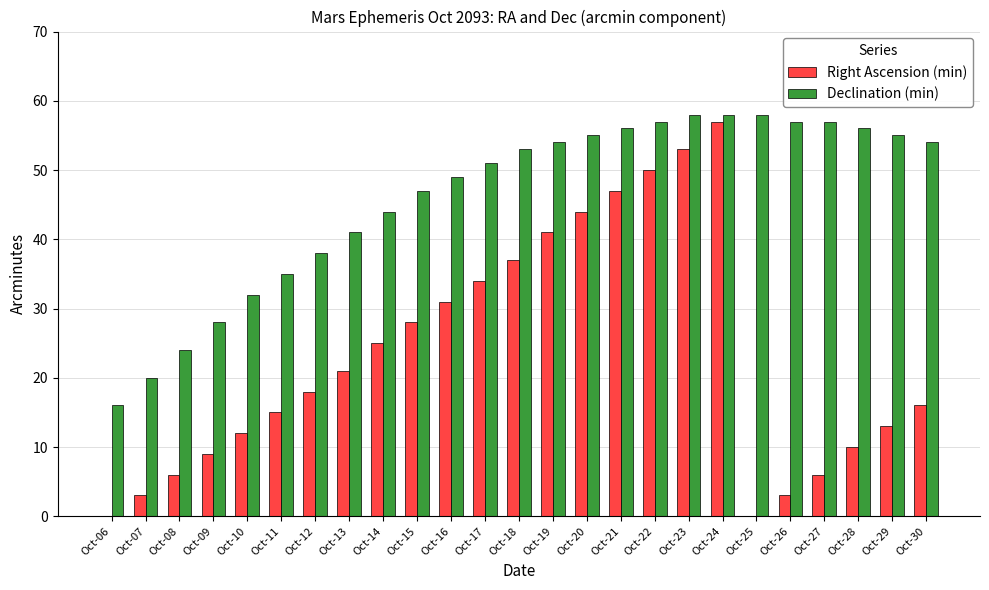

What is the total value across all series at Oct-28?

66